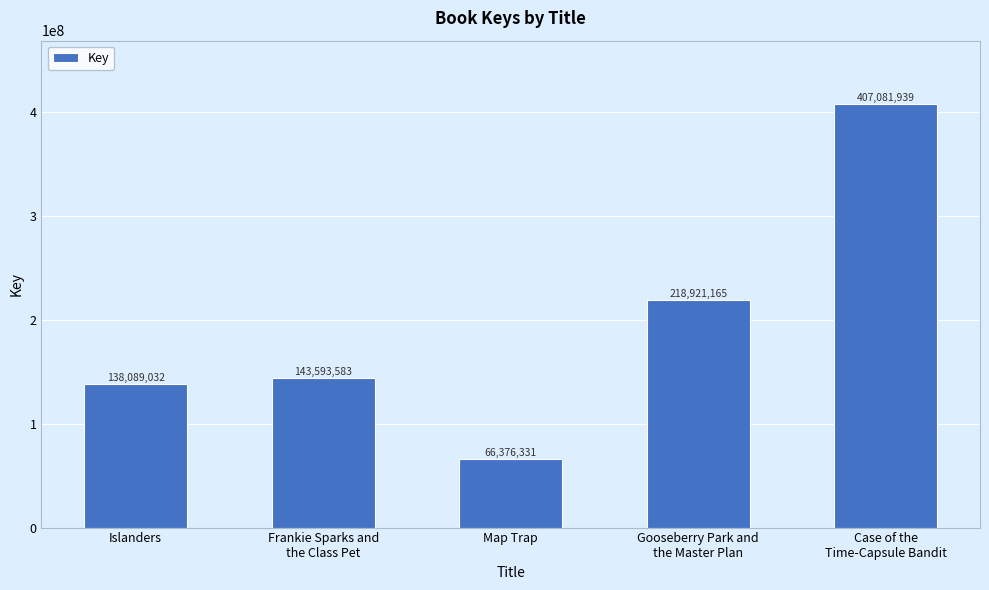

Which category has the lowest value across all series?

Map Trap